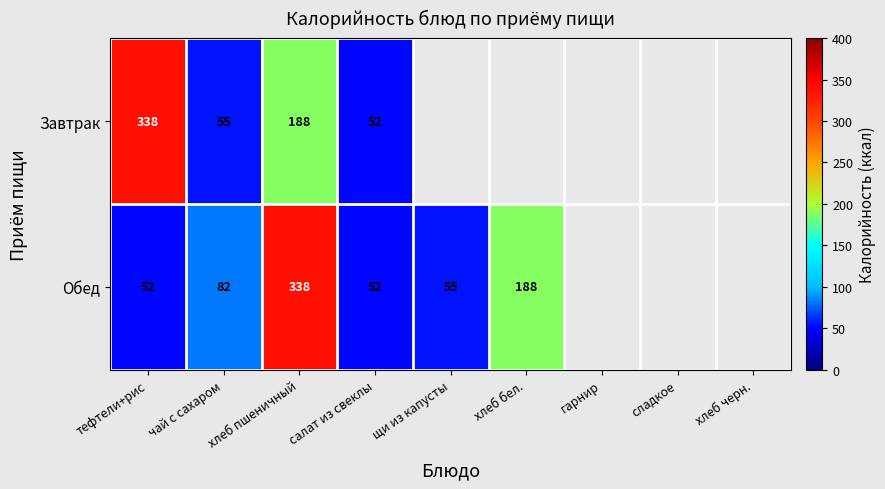

What is the difference between the highest and lowest values at хлеб пшеничный?

150